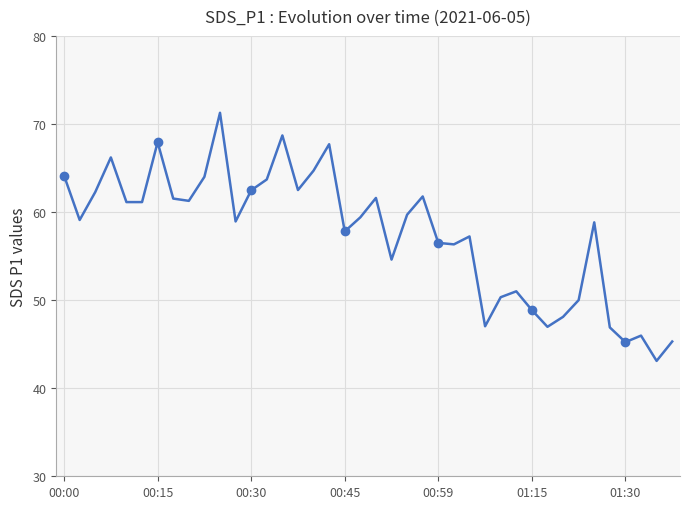

At which category does the chart reach its peak across all series?

10